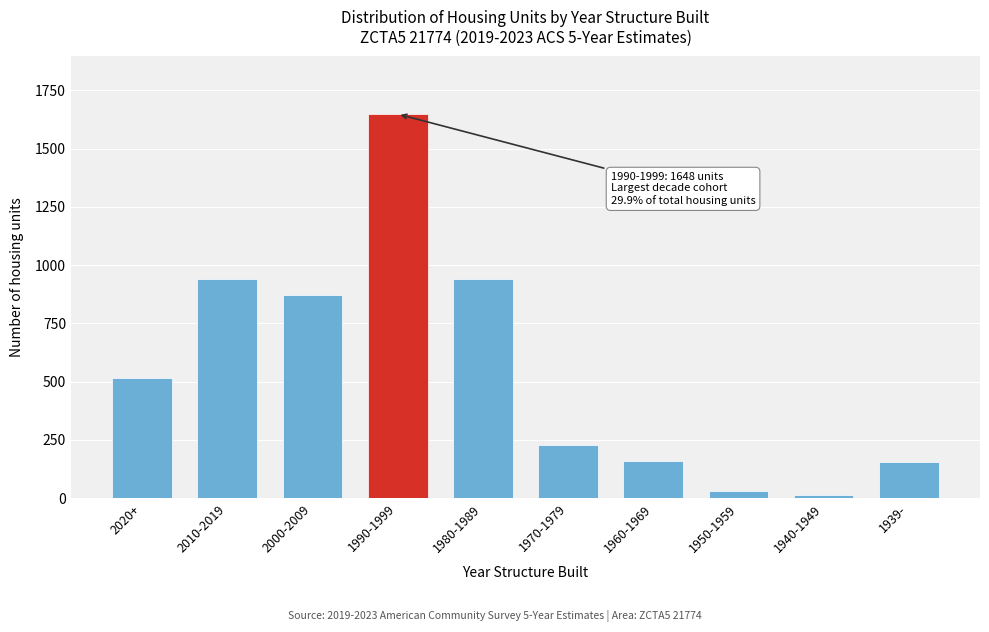

What is the maximum value shown in the chart?

1648